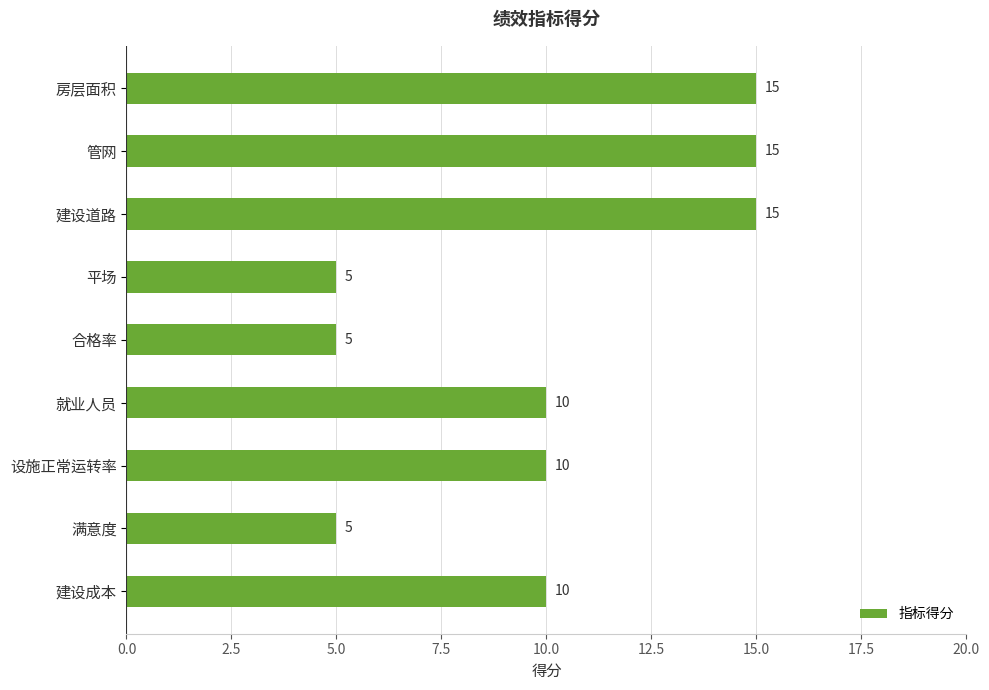

Does the chart contain stacked bars?

No